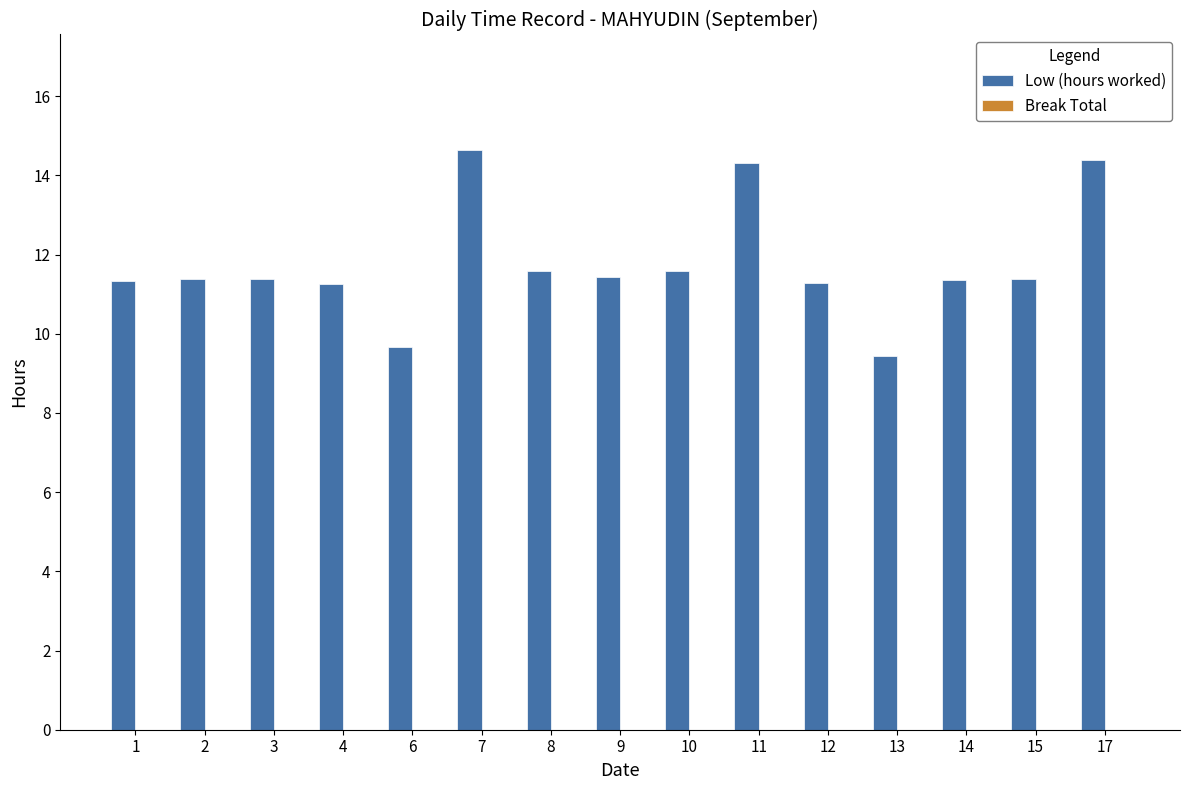

At which category does the chart reach its peak across all series?

7